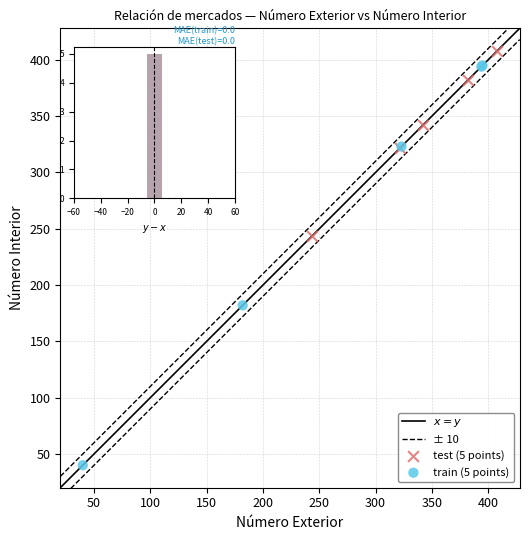

Which series has the largest Y range (max minus min)?

train (5 points)